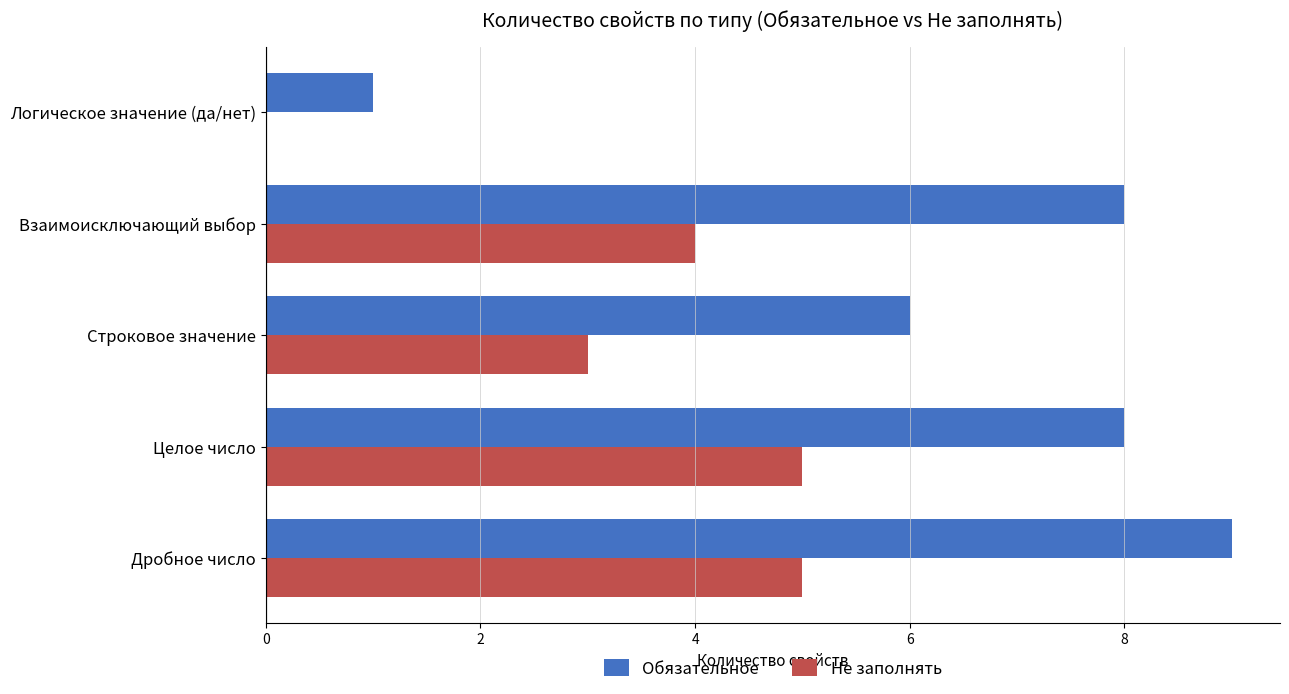

What are all the series names shown in the legend?

Обязательное, Не заполнять